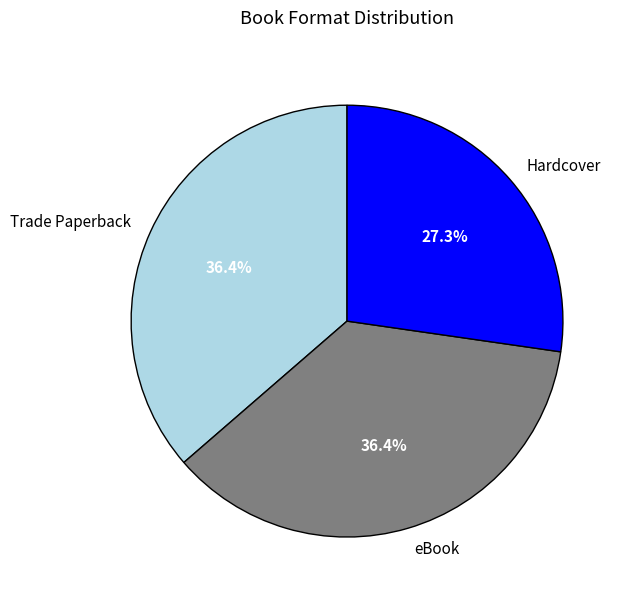

What percentage is the Trade Paperback slice, to the nearest percent?

36%